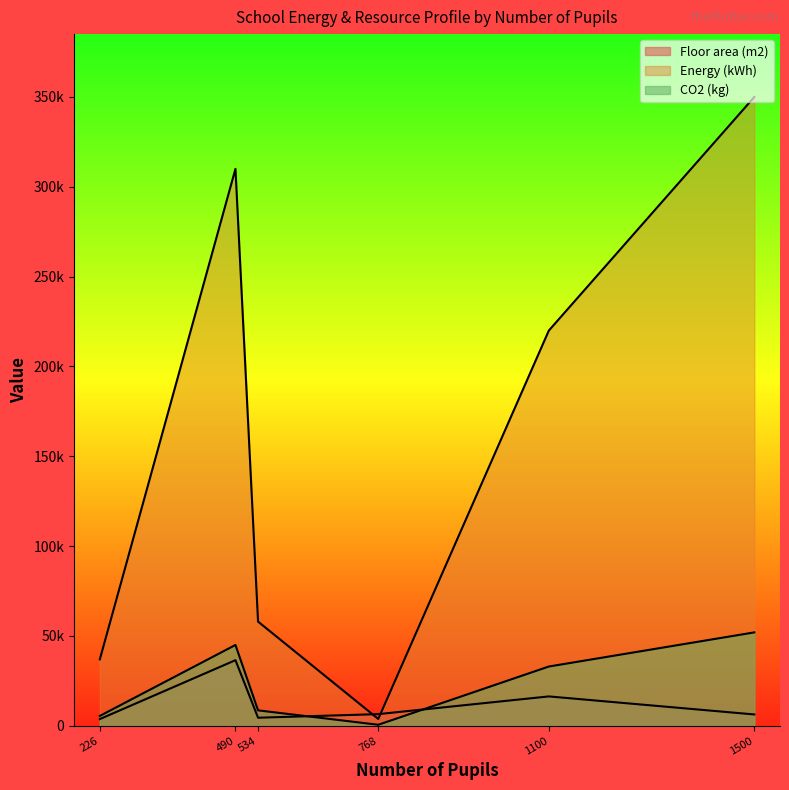

Rank the series at Francis Holland - Regents Park from lowest to highest value.

Floor area (m2), CO2 (kg), Energy (kWh)